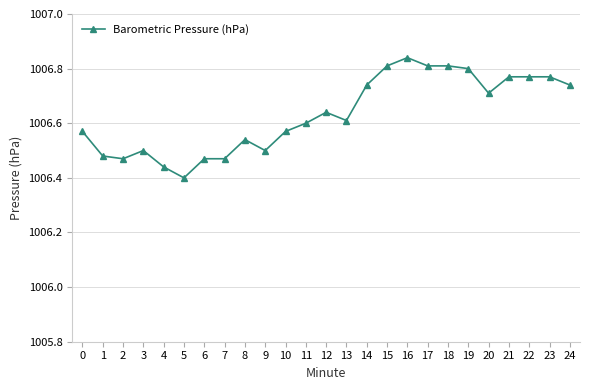

Count the values in the range 1006 to 1007.

25